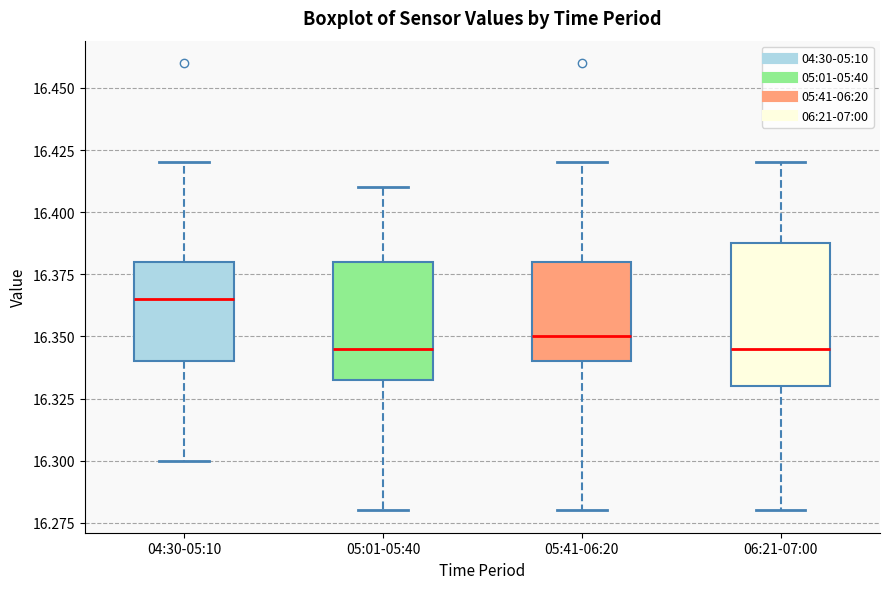

Reading left to right, transcribe this box plot: for each box, give where its median line is, the range the box spans, and where its two whiskers end, as read against the y-axis. The values are not printed on the chart, so give them approximately, as read against the axis.

04:30-05:10: median 16.365, box 16.340 to 16.380, whiskers 16.300 to 16.420
05:01-05:40: median 16.345, box 16.335 to 16.380, whiskers 16.280 to 16.410
05:41-06:20: median 16.350, box 16.340 to 16.380, whiskers 16.280 to 16.420
06:21-07:00: median 16.345, box 16.330 to 16.390, whiskers 16.280 to 16.420